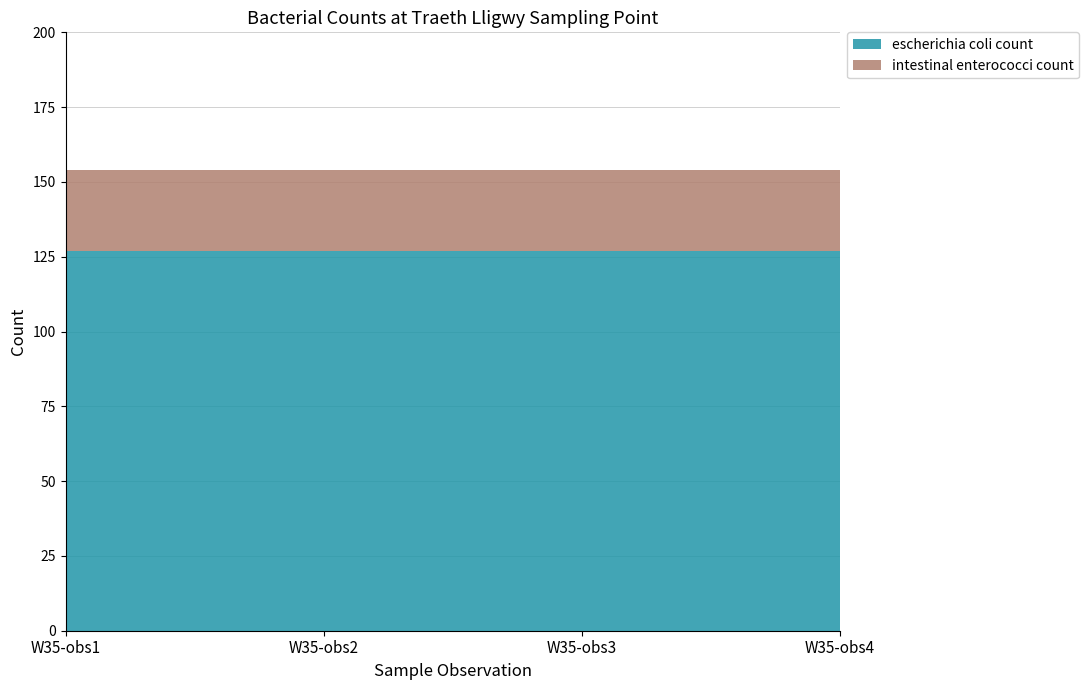

Reading left to right, transcribe all the data shown in this chart.

escherichia coli count: 127	127	127	127
intestinal enterococci count: 27	27	27	27